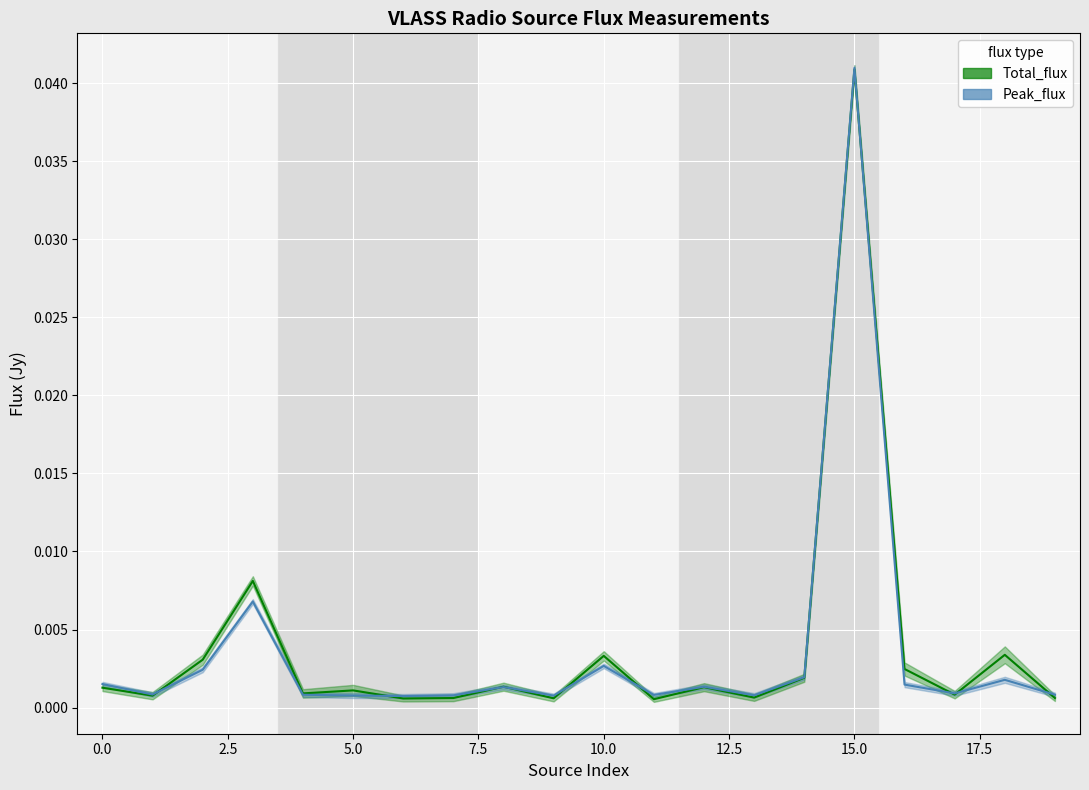

What is the sum of all Total_flux values?

0.1